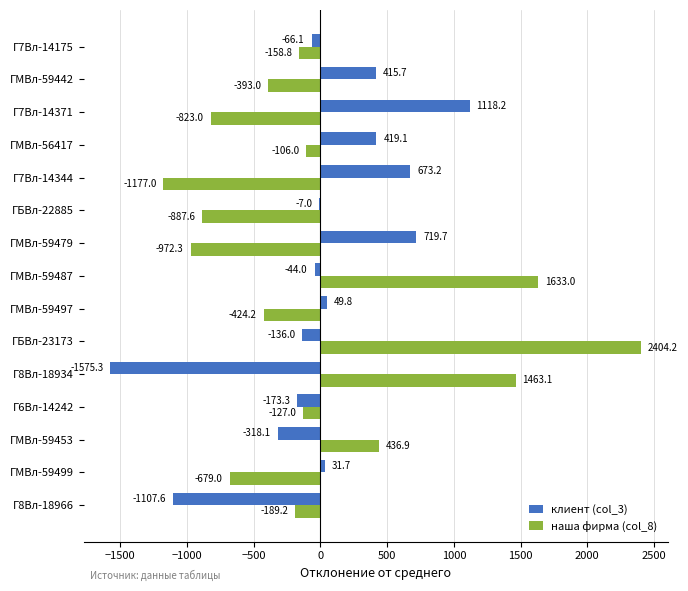

What value does the наша фирма (col_8) series have at ГМВл-59442?

-393.0